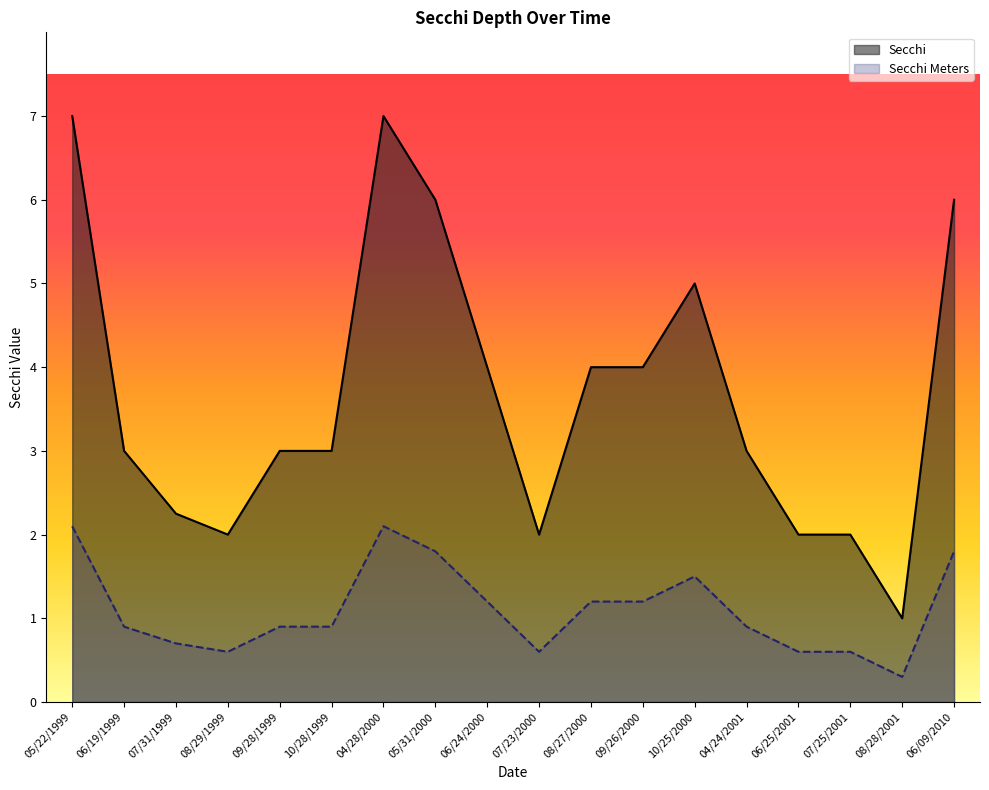

Where is Secchi nearest to the value 4?

06/24/2000